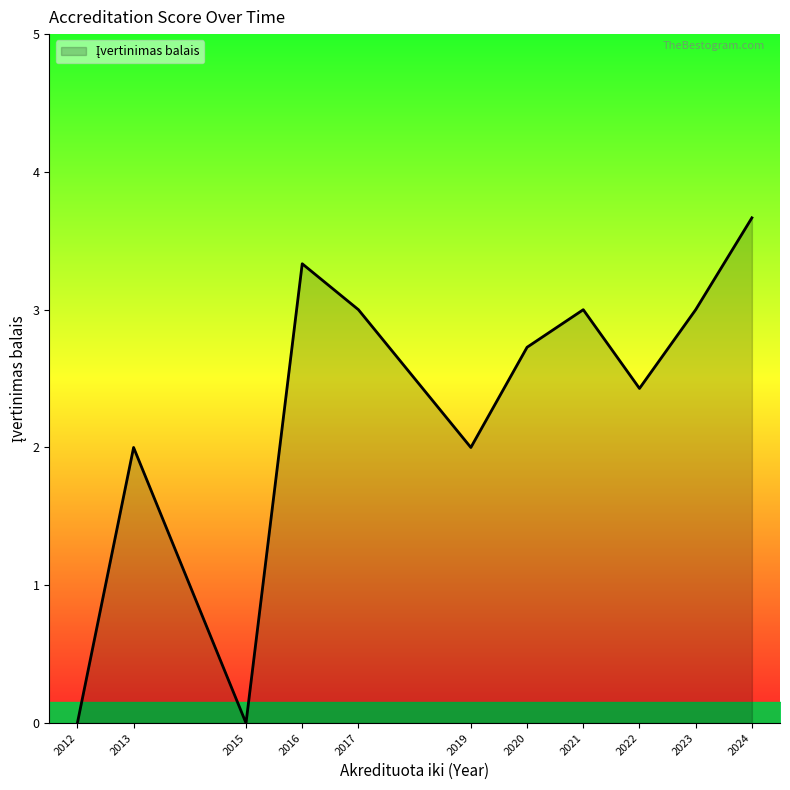

What is the greatest value displayed?

3.7